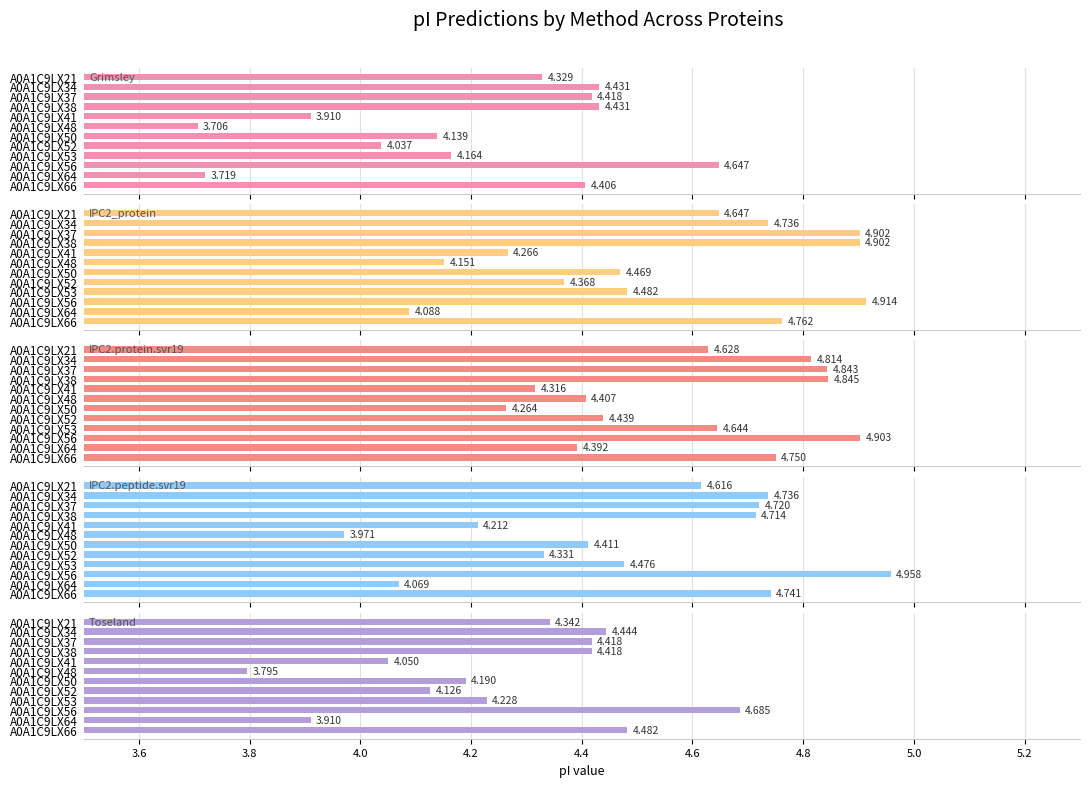

What is the average value of the IPC2_protein series?

4.6